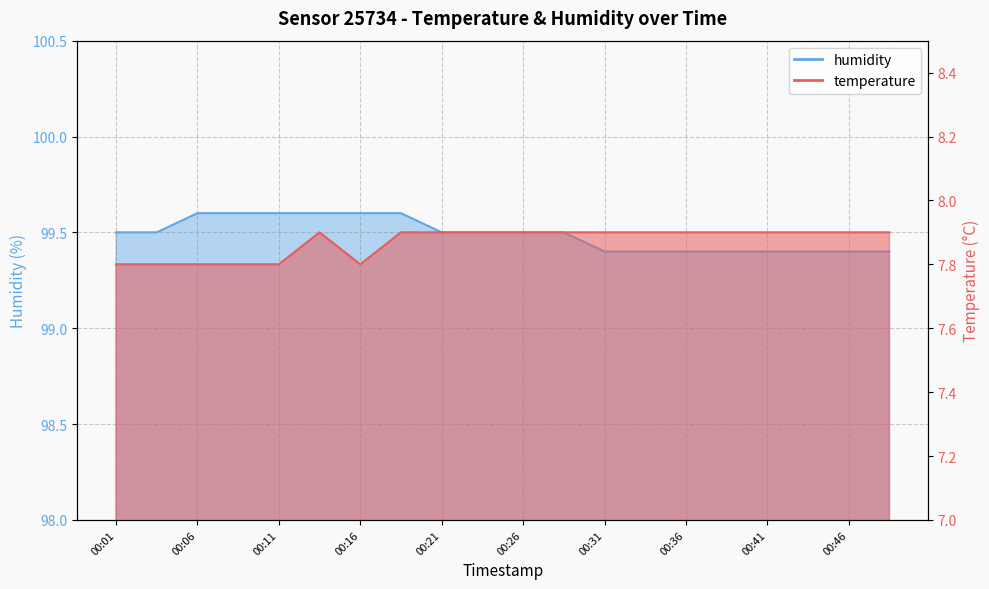

List the labels in order of humidity value, largest first.

00:06, 00:08, 00:11, 00:13, 00:16, 00:18, 00:01, 00:03, 00:21, 00:23, 00:26, 00:28, 00:31, 00:33, 00:36, 00:38, 00:41, 00:43, 00:46, 00:48